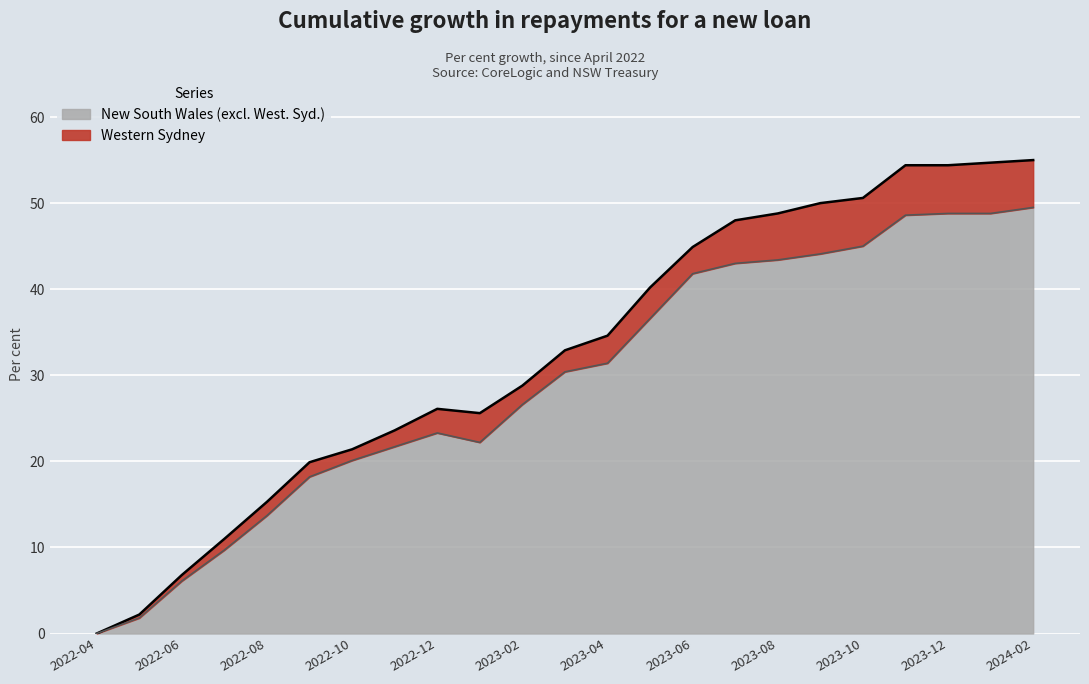

True or false: Western Sydney and New South Wales (excl. West. Syd.) intersect in this chart.

False